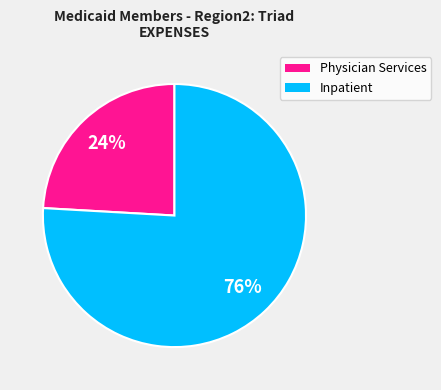

To the nearest percent, what is the average slice percentage?

50%